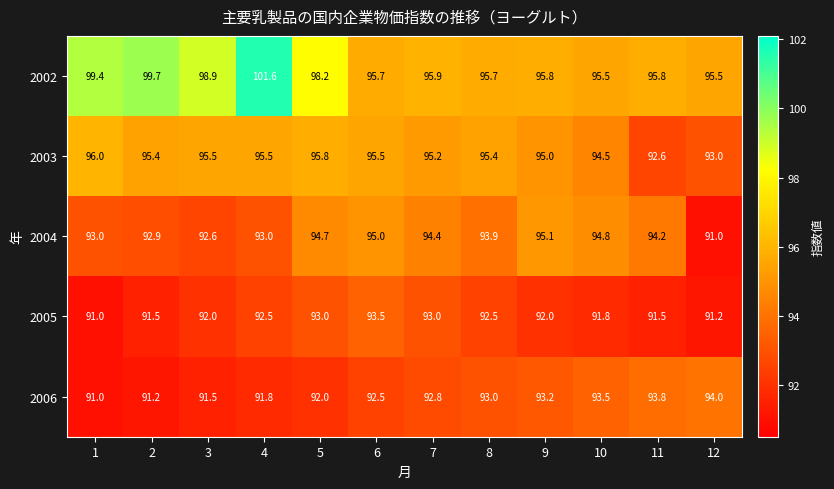

What is the total value across all series at 3?

470.5